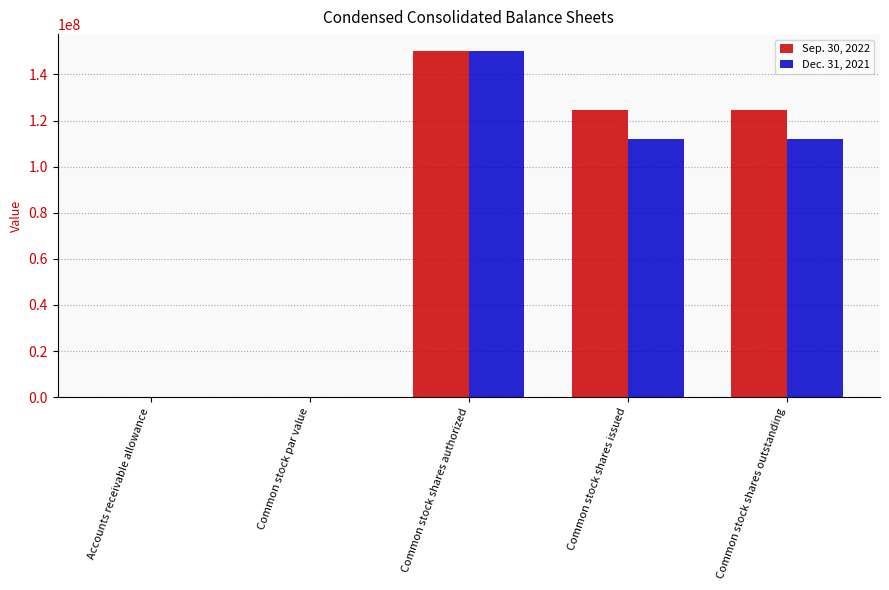

Are the bars horizontal?

No